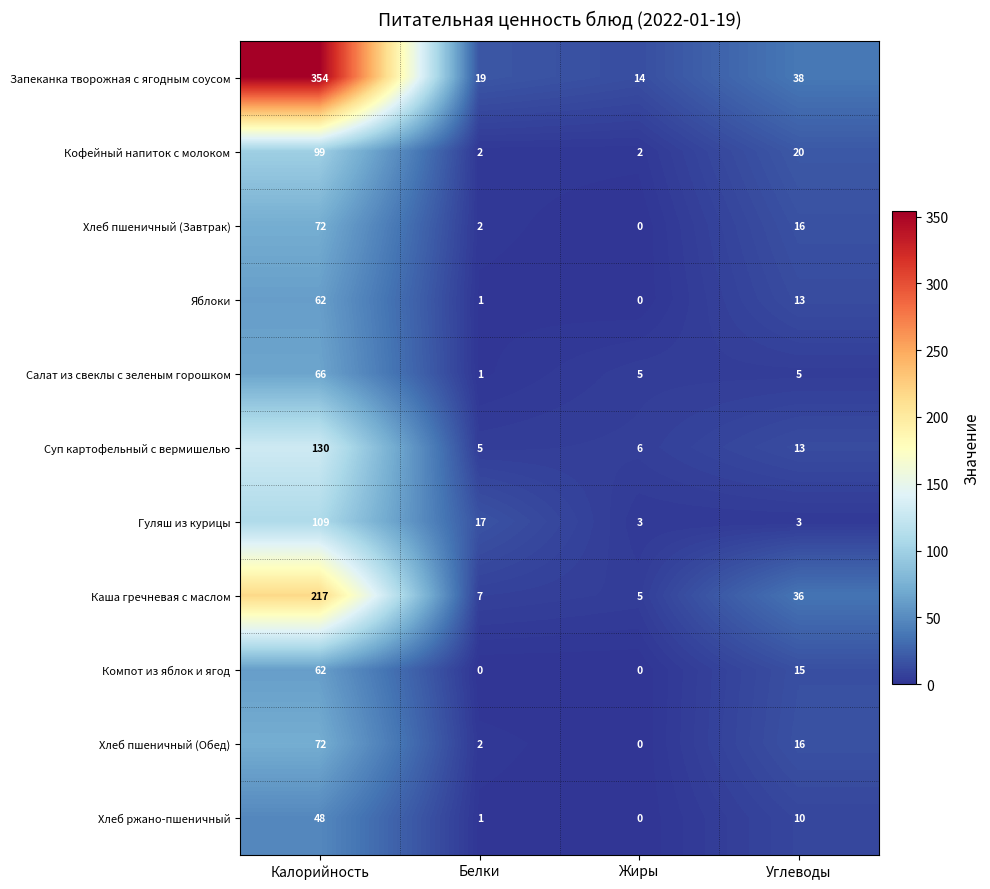

Where does the Гуляш из курицы series first go above 17?

Калорийность